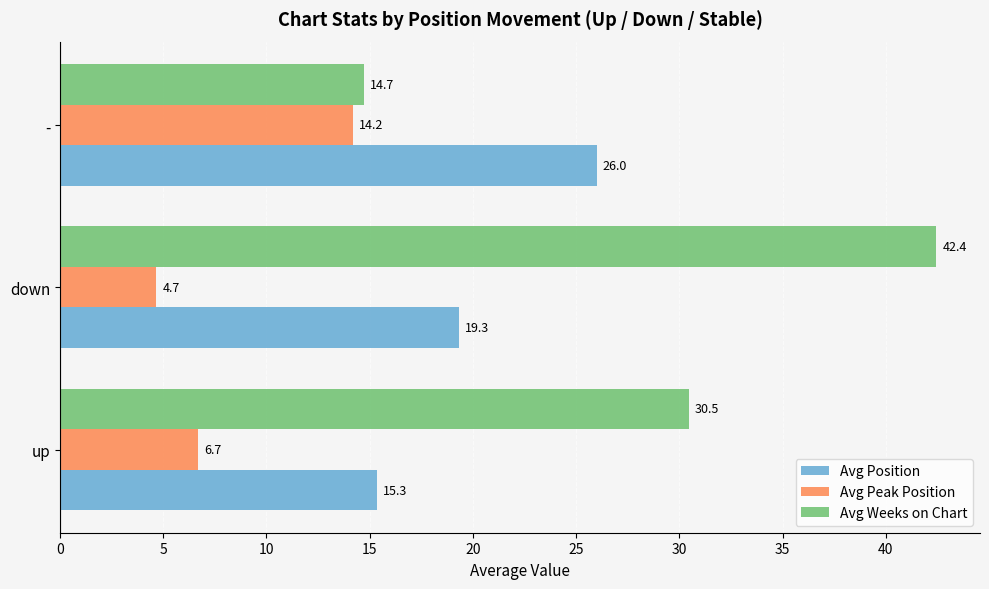

Where is Avg Peak Position nearest to the value 9?

up